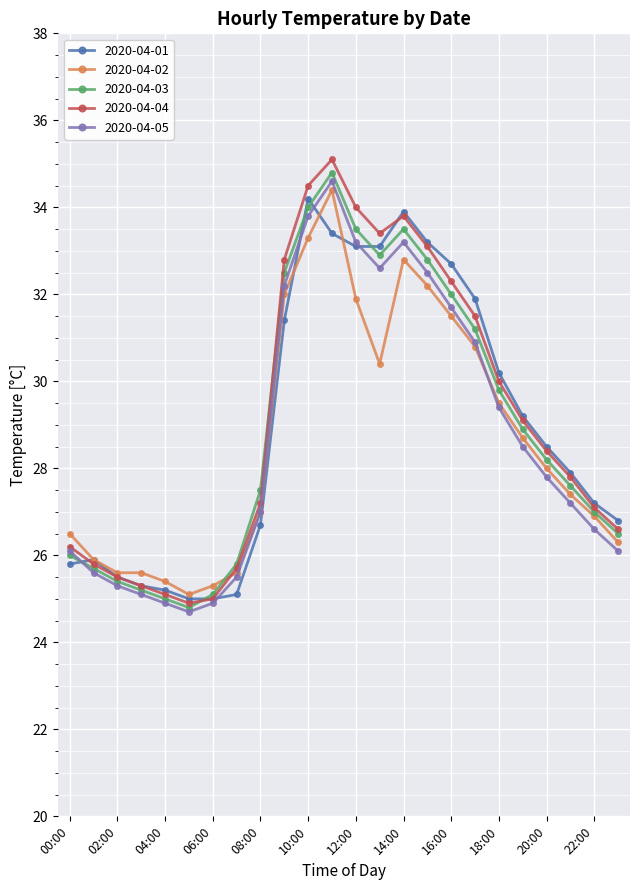

What is the lowest value of the 2020-04-05 series?

24.7